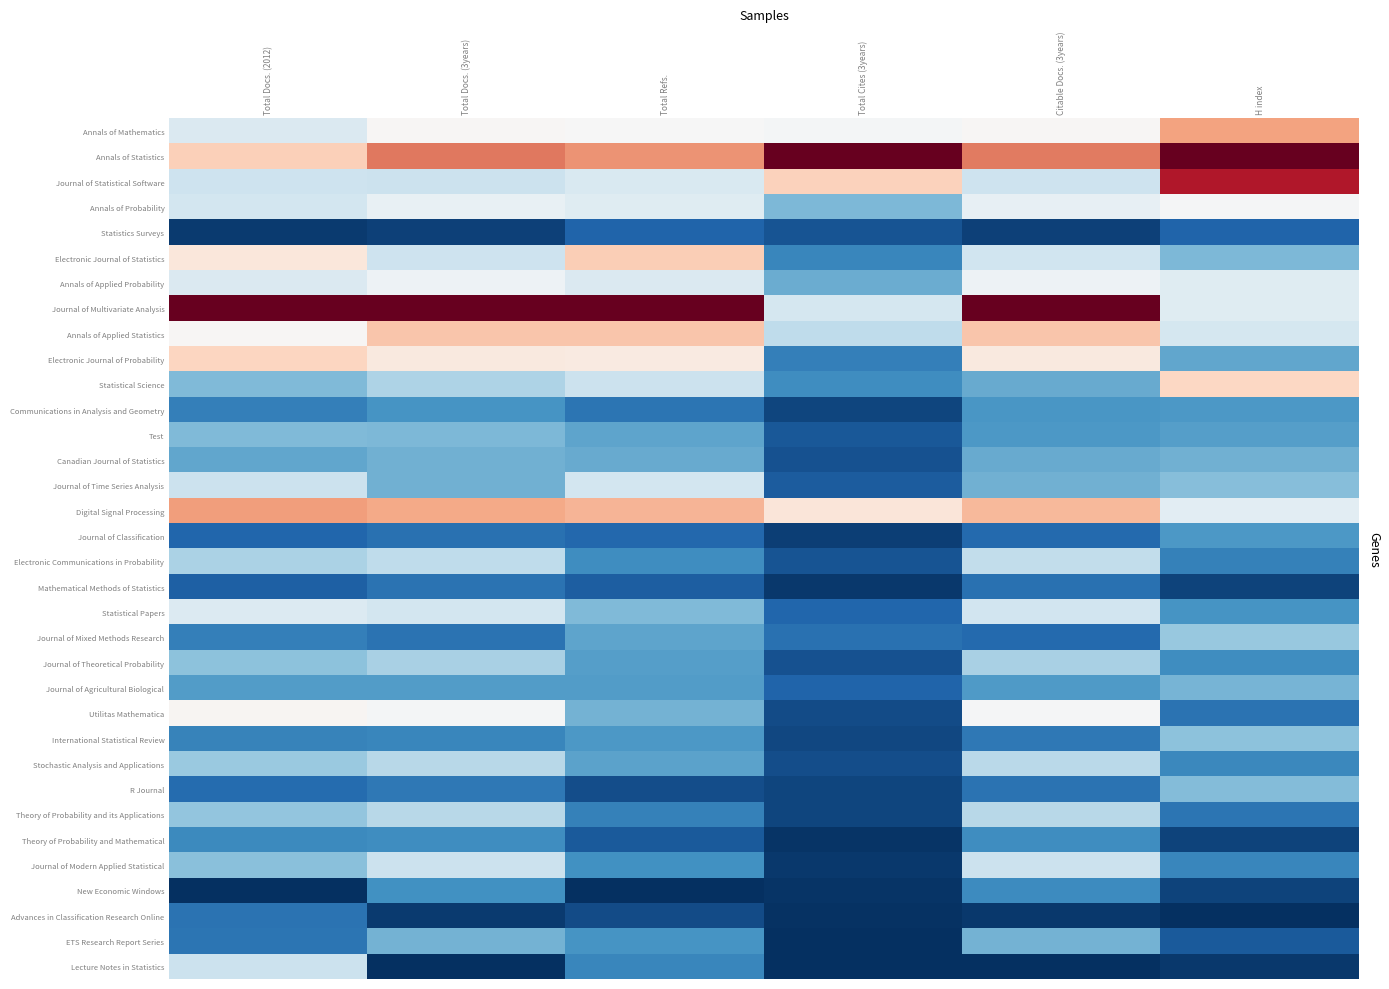

At which category is the sum across all series the highest?

Total Docs. (3years)